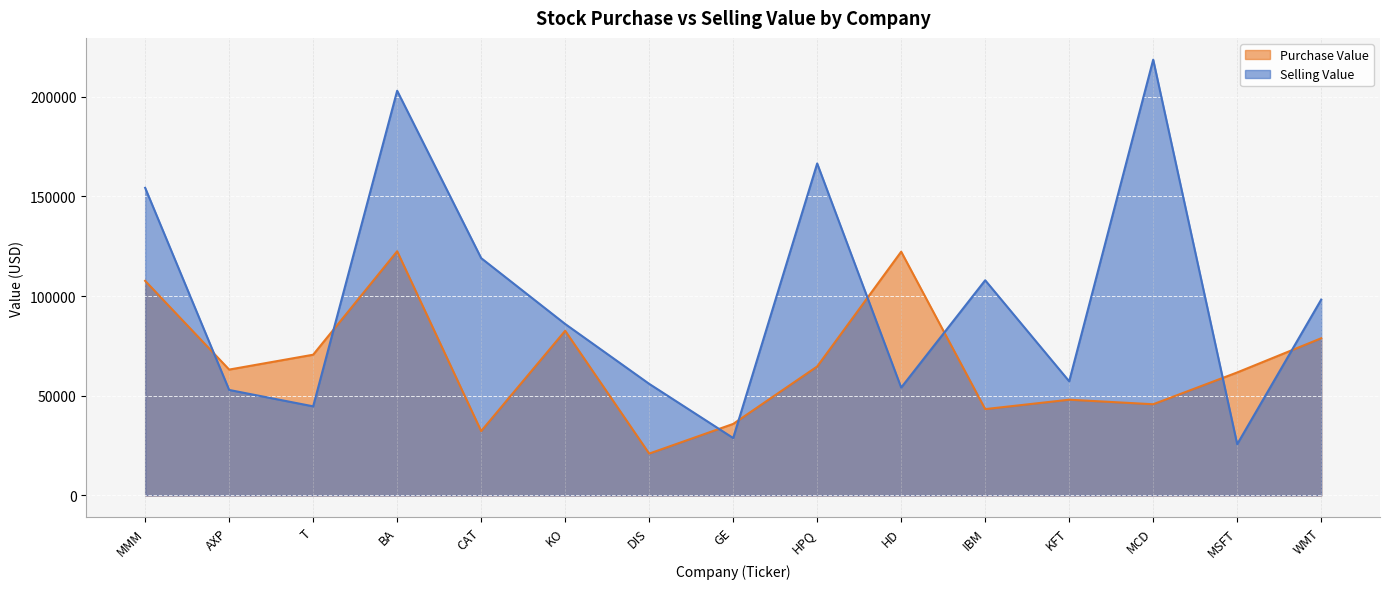

How many categories are shown in the chart?

15